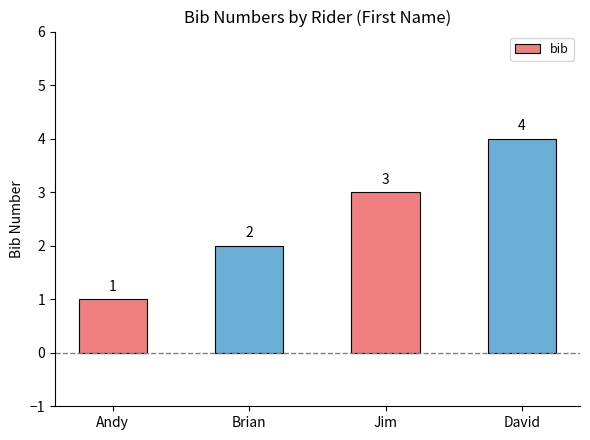

What is the value of the 1st bar from the left?

1